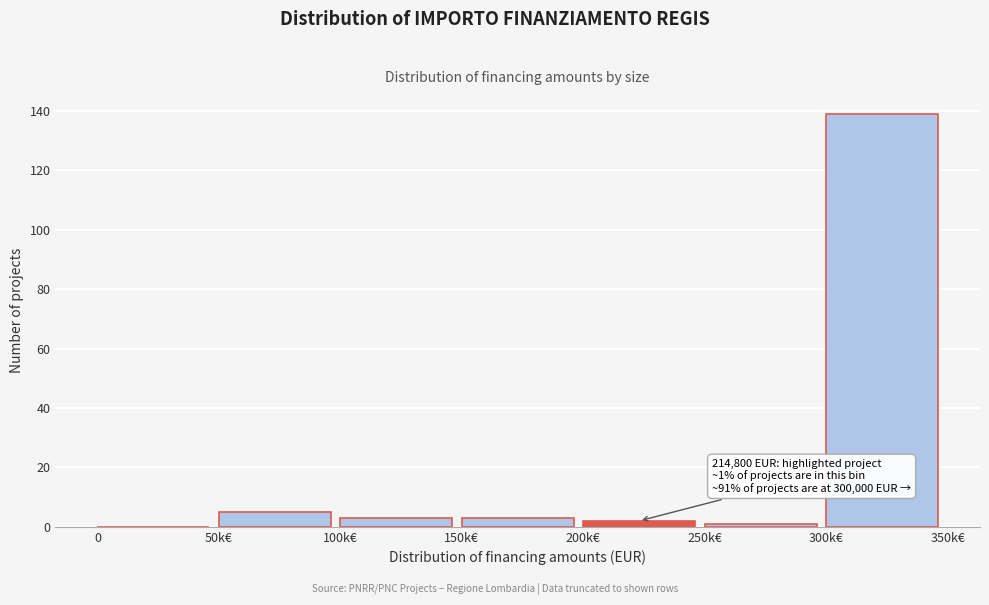

Reading left to right, extract all data points from this chart.

0=0	50k€=5	100k€=3	150k€=3	200k€=2	250k€=1	300k€=139